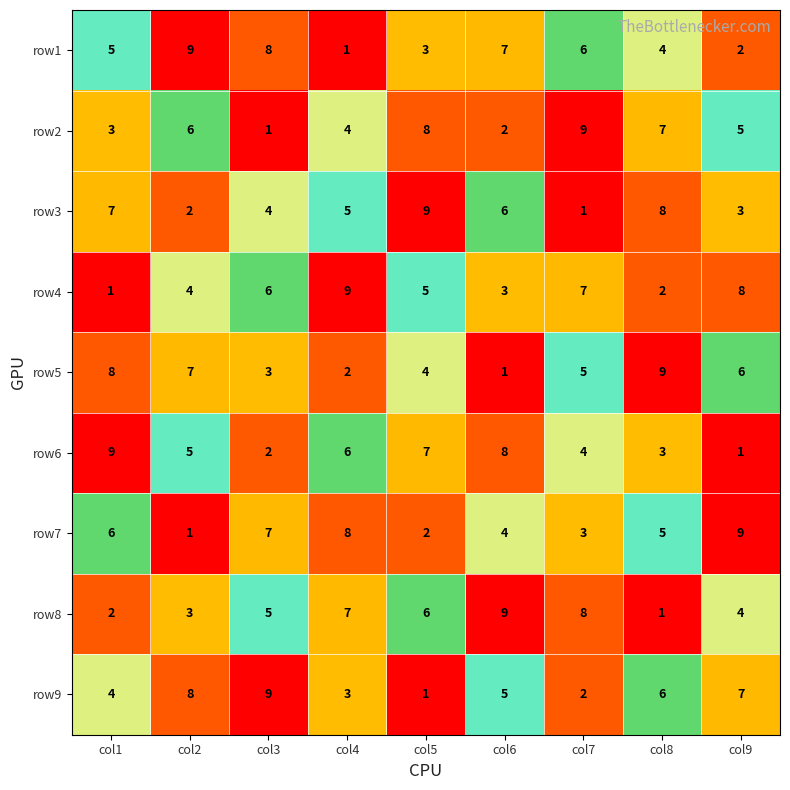

The value of row9 at col6 is 8. True or false?

False